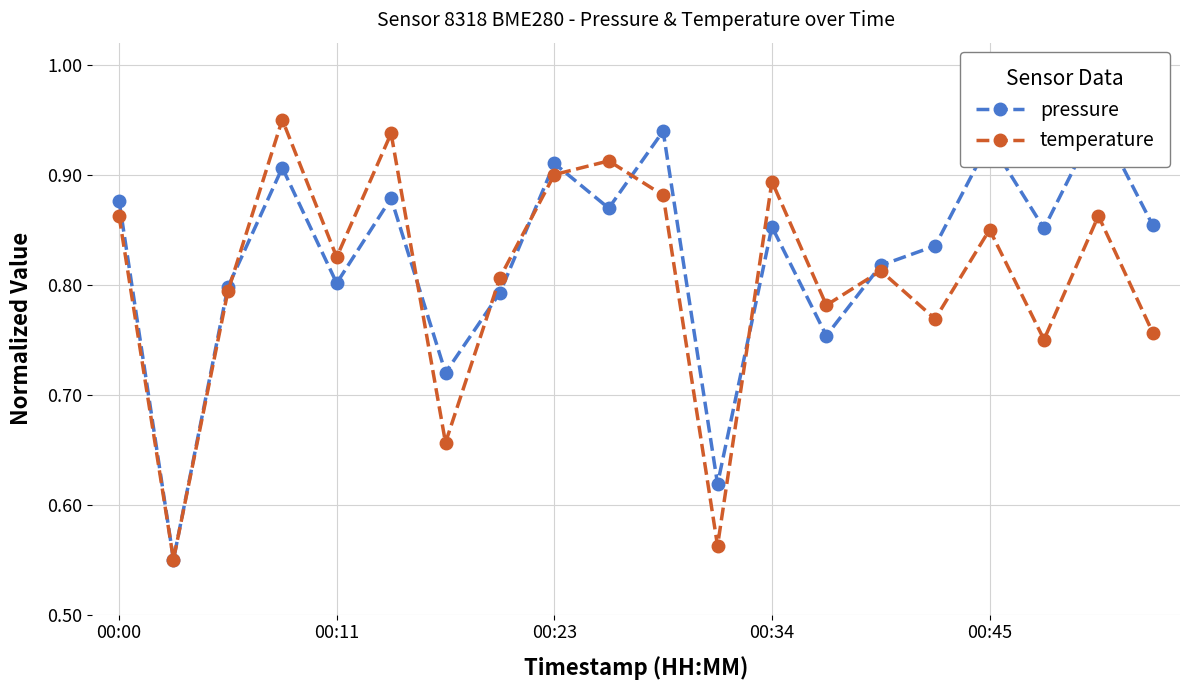

True or false: temperature has a value of 1.3 at 00:11.

False